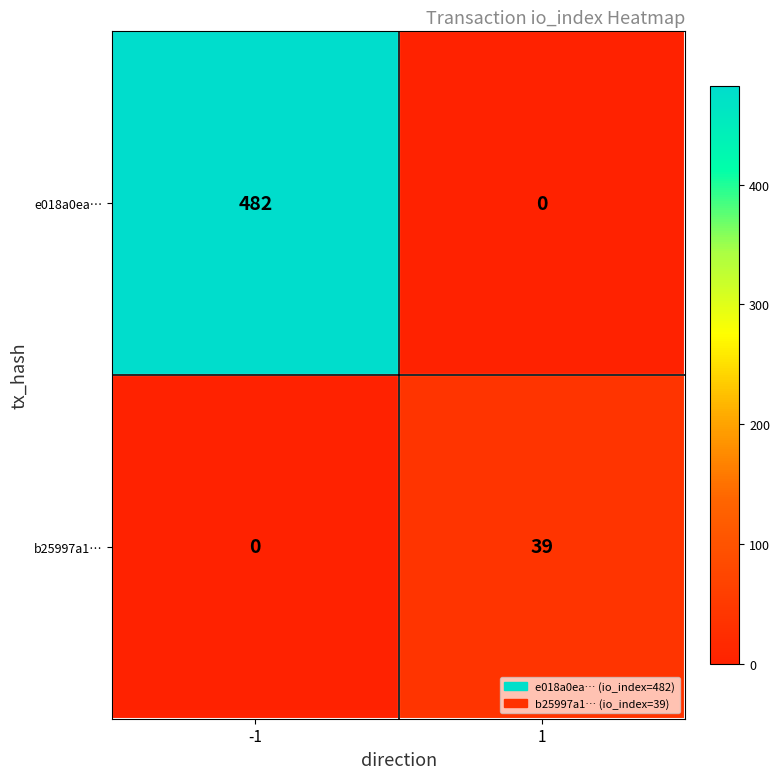

What is the difference between the highest and lowest values at 1?

39